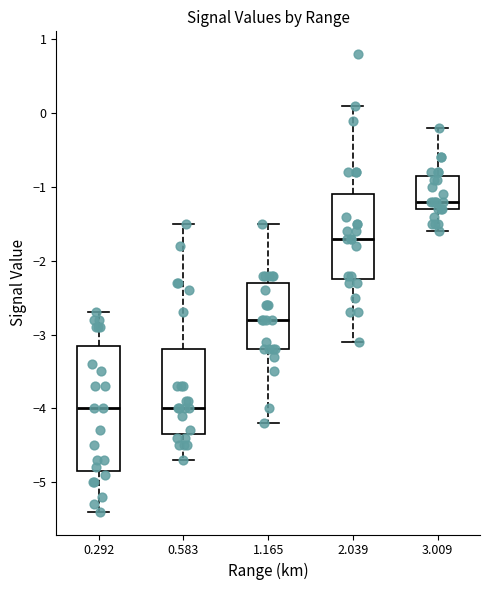

Reading left to right, read every box against the y-axis: the position of its median line, the range the box covers, and the ends of its whiskers. The values are not printed on the chart, so give them approximately, as read against the axis.

0.292: median -4.0, box -4.8 to -3.1, whiskers -5.4 to -2.7
0.583: median -4.0, box -4.3 to -3.2, whiskers -4.7 to -1.5
1.165: median -2.8, box -3.2 to -2.3, whiskers -4.2 to -1.5
2.039: median -1.7, box -2.2 to -1.1, whiskers -3.1 to 0.1
3.009: median -1.2, box -1.3 to -0.8, whiskers -1.6 to -0.2